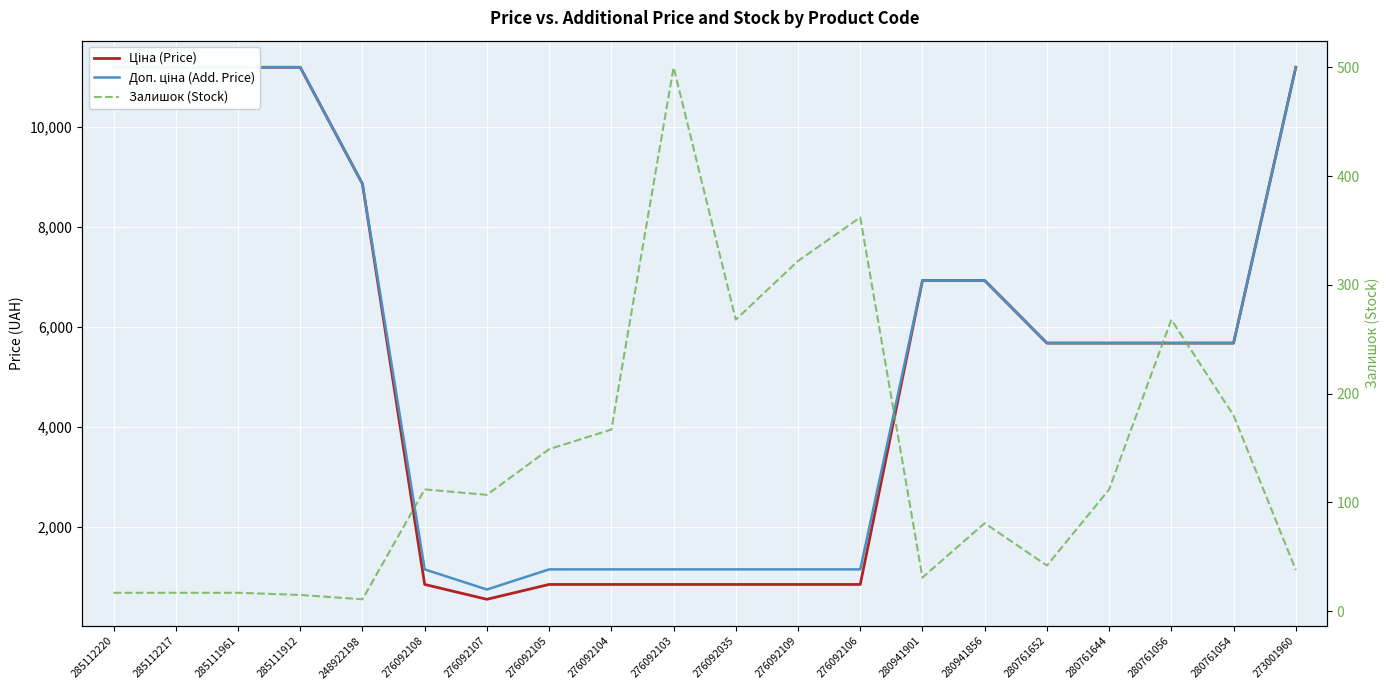

What is the difference between the maximum and second lowest values in the Ціна (Price) series?

10339.7